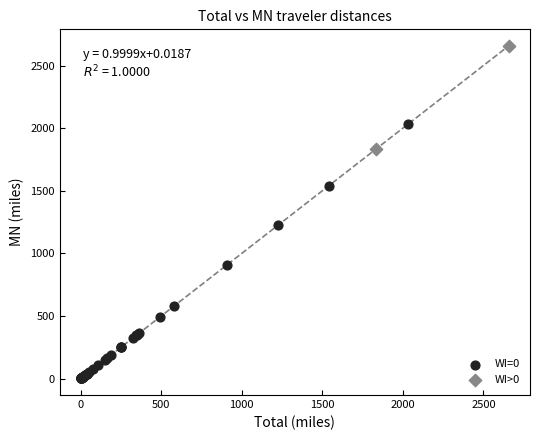

Which series reaches the maximum Y coordinate?

WI>0